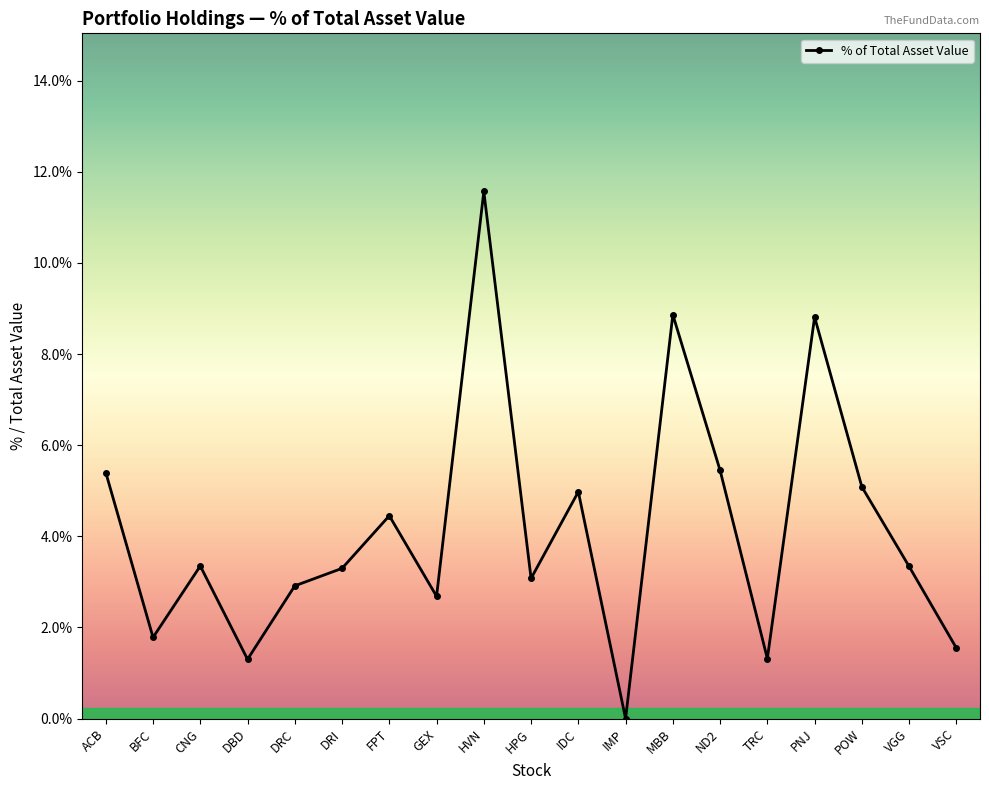

What is the label of the 14th point from the right?

DRI